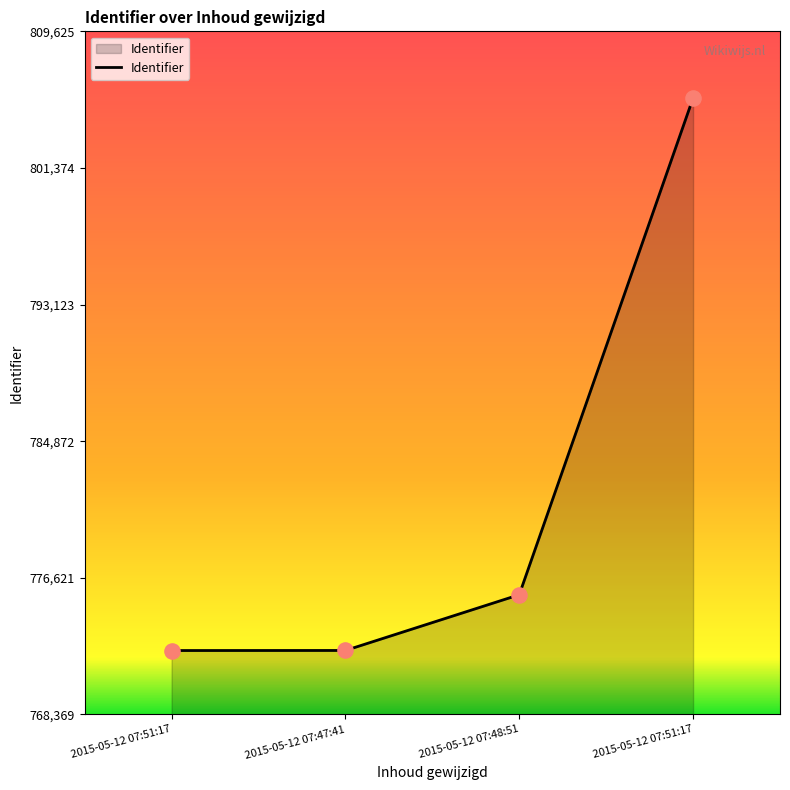

How many categories are shown in the chart?

4